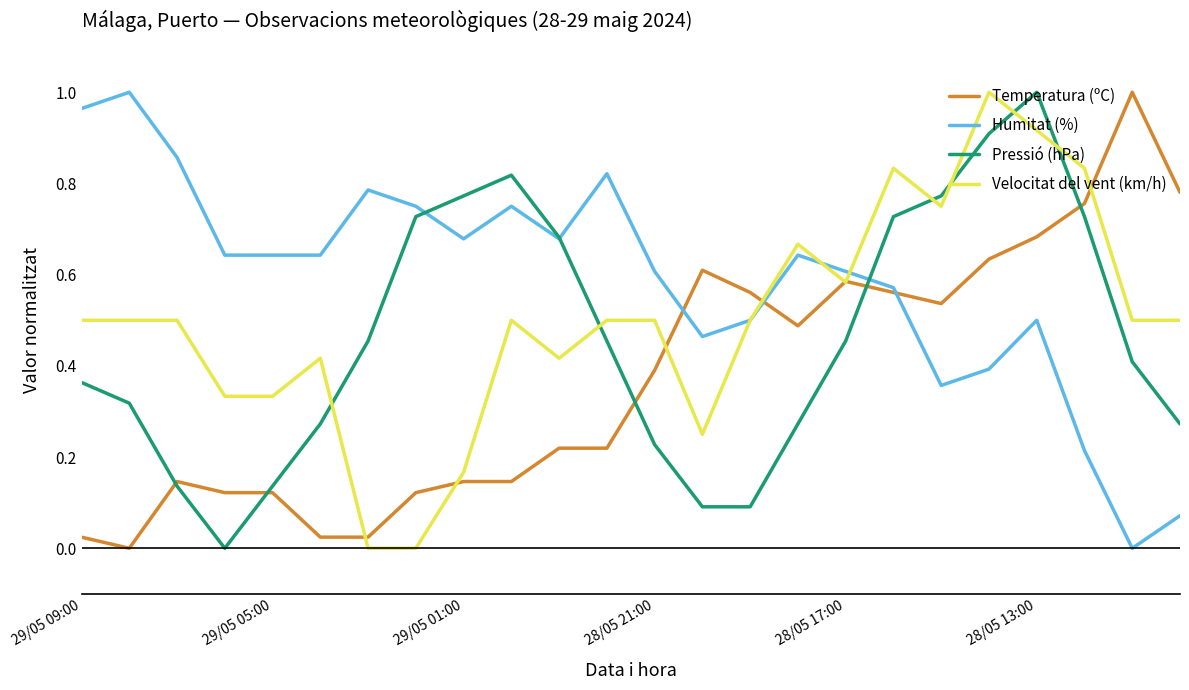

Which series has the largest total across all categories?

Humitat (%)